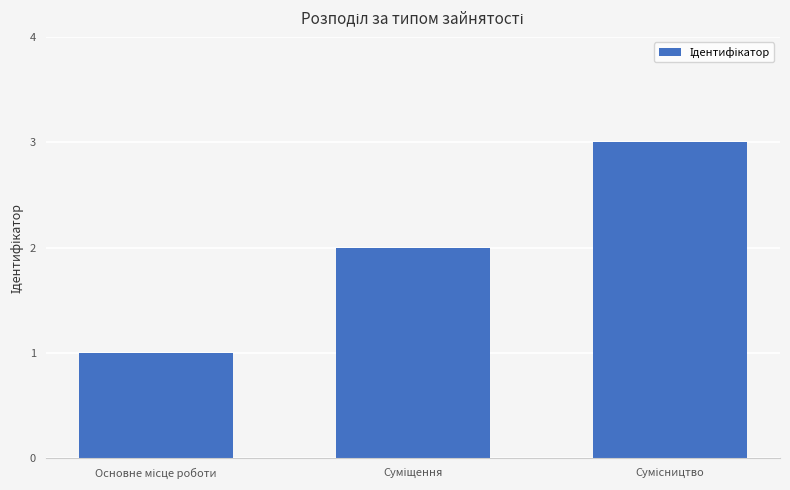

What is the greatest value displayed?

3